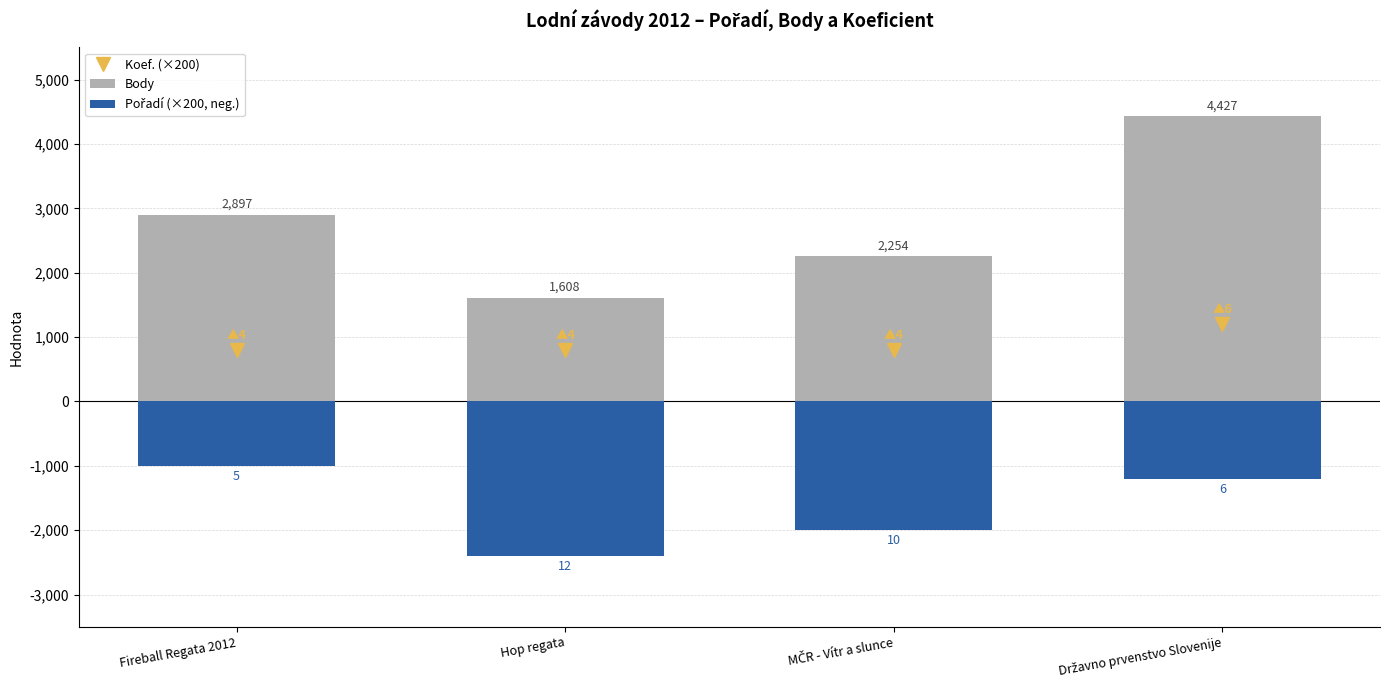

What is the value of the Pořadí (×200, neg.) bar at the 2nd from the left?

-2400